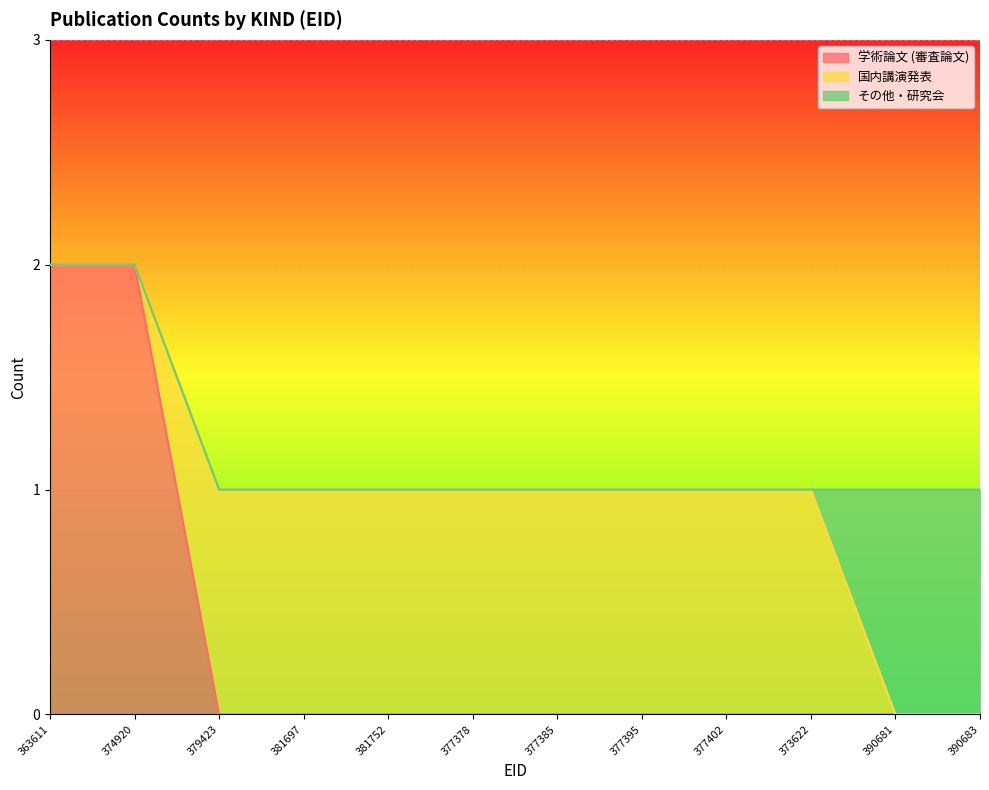

Is the value of 学術論文 (審査論文) at 377402 greater than the value of 国内講演発表 at 379423?

No